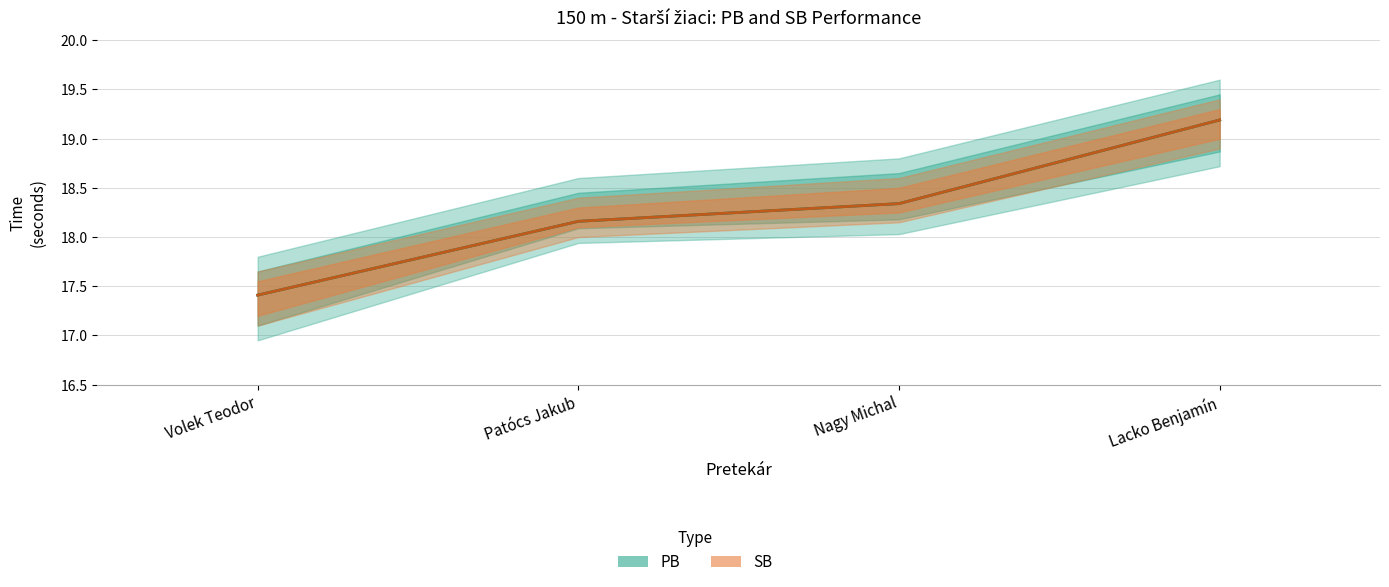

How many values in the SB series exceed 18?

3